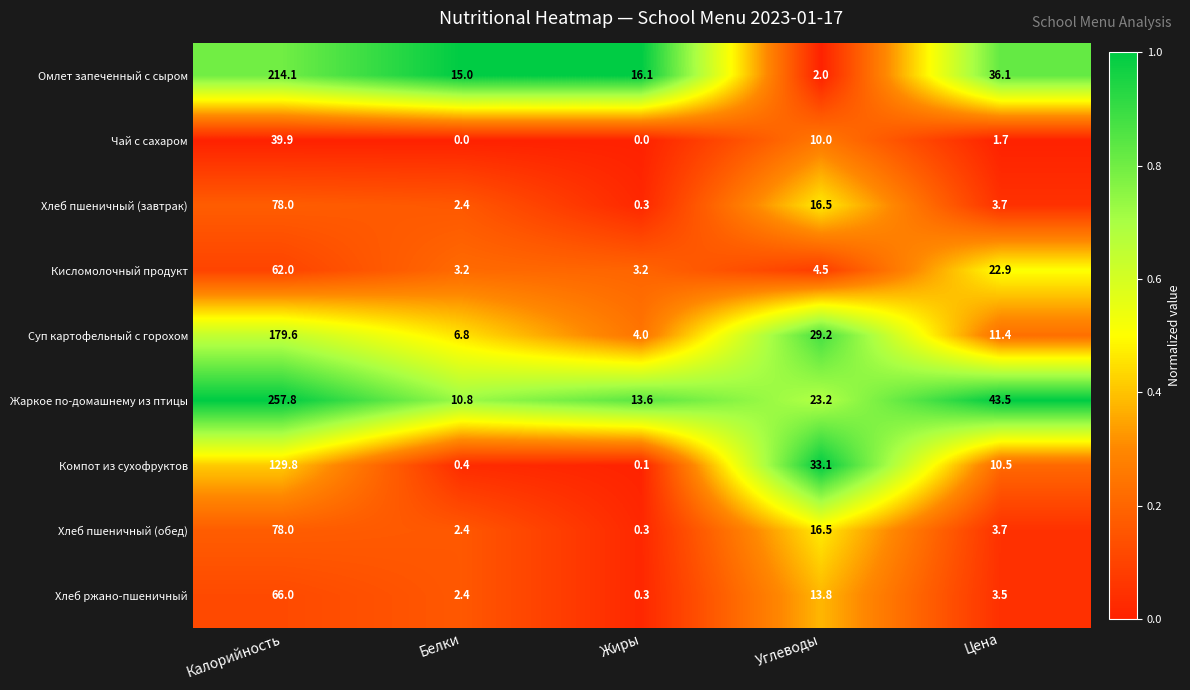

The Жаркое по-домашнему из птицы series shows 4.7 at Белки. True or false?

False